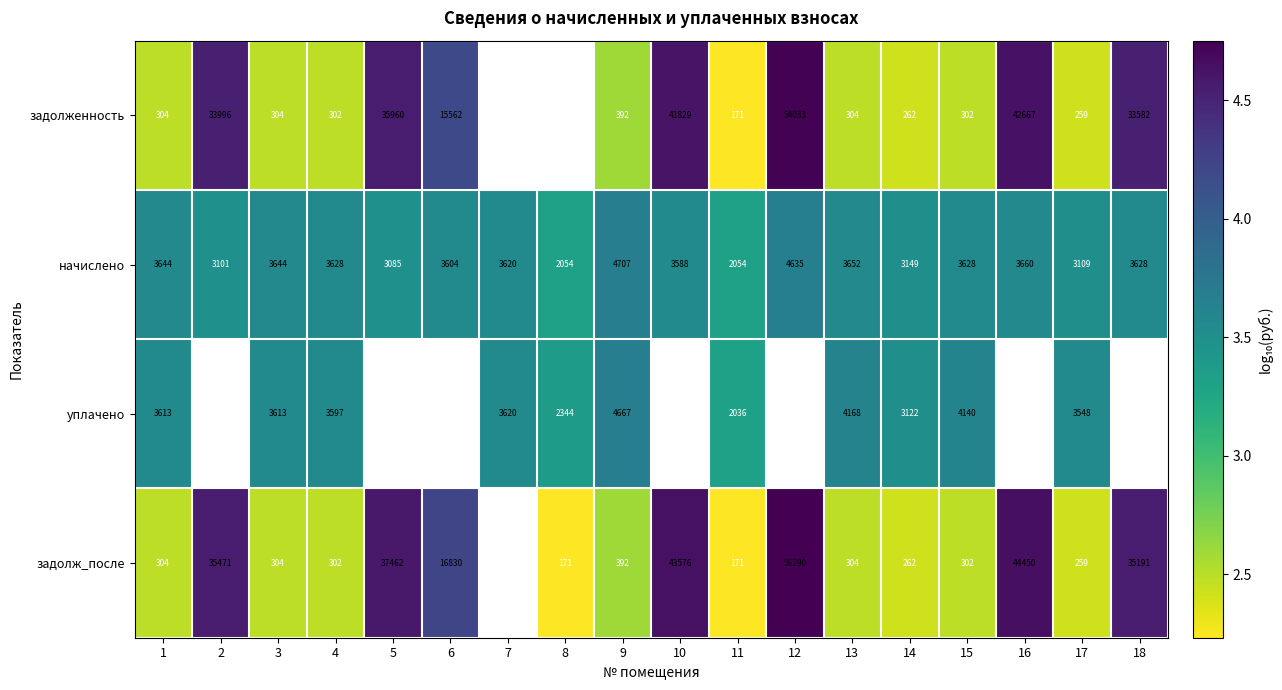

Between 14 and 17, which series saw the biggest shift?

уплачено